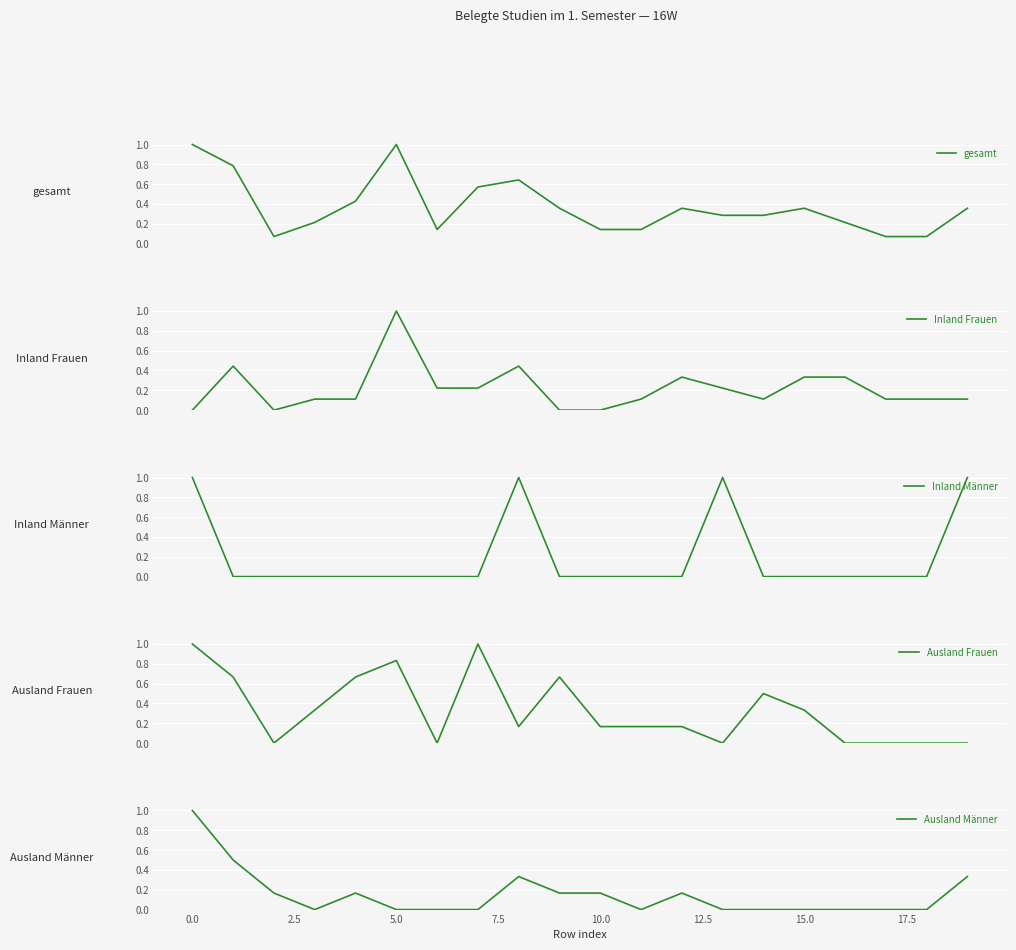

What is the maximum value for Inland Frauen?

1.0